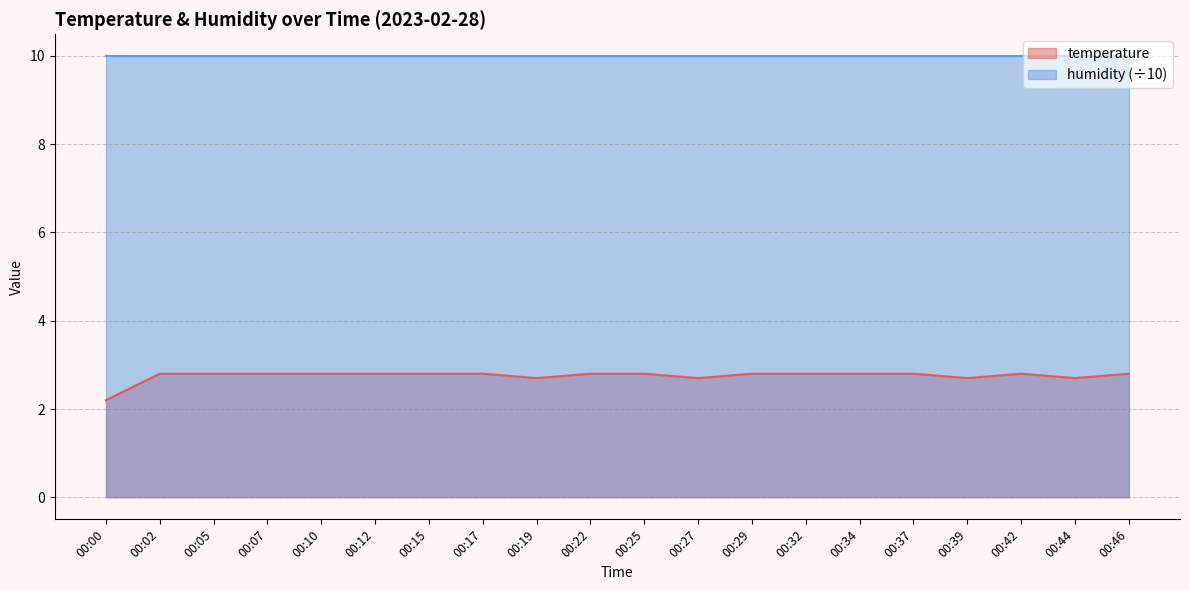

Rank the categories by value from highest to lowest.

00:02, 00:05, 00:07, 00:10, 00:12, 00:15, 00:17, 00:22, 00:25, 00:29, 00:32, 00:34, 00:37, 00:42, 00:46, 00:19, 00:27, 00:39, 00:44, 00:00